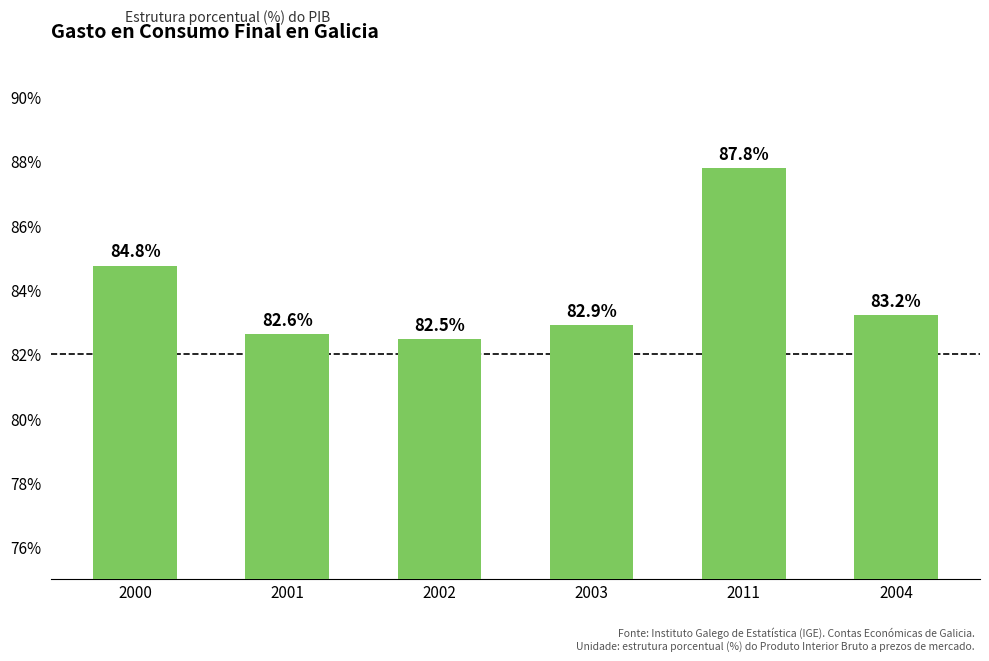

Count the number of data series in this chart.

1